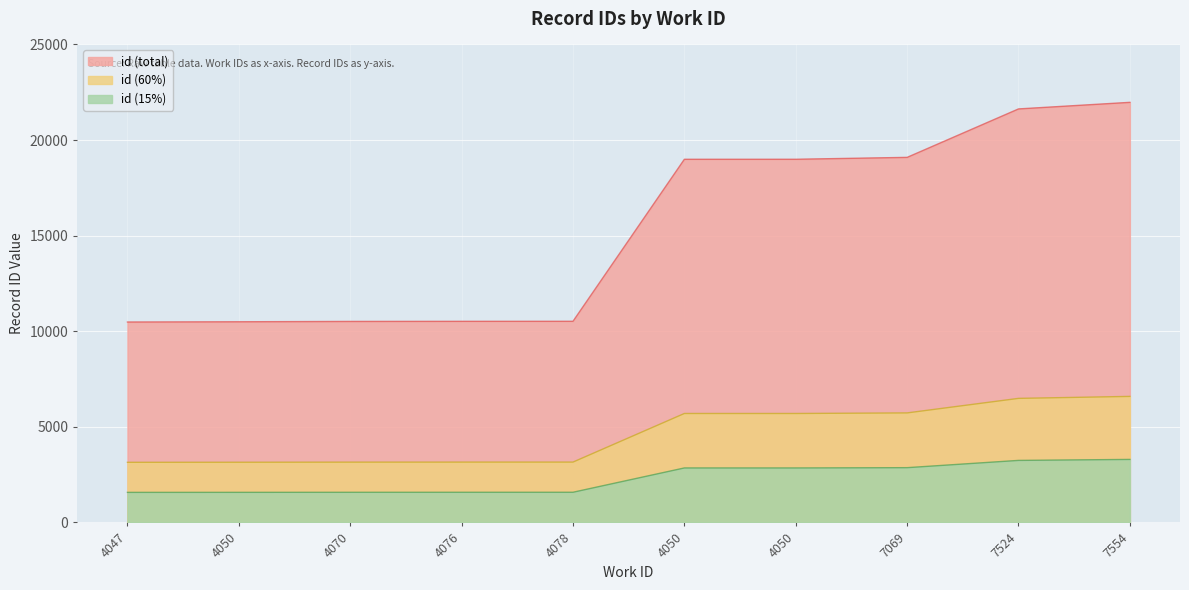

Rank the categories by value from lowest to highest.

4047, 4050, 4070, 4076, 4078, 4050, 4050, 7069, 7524, 7554